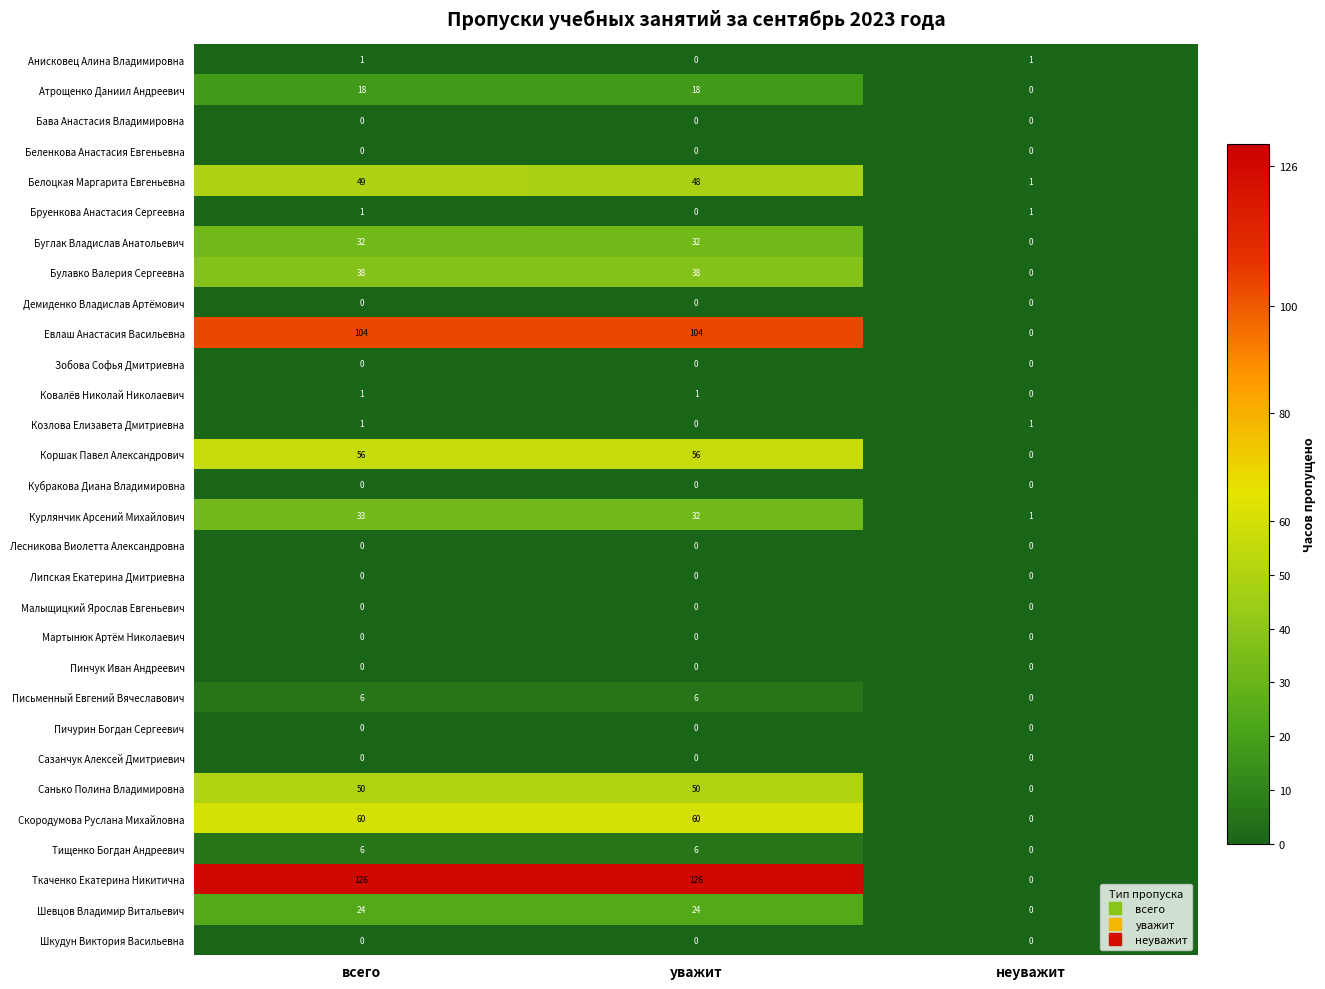

The value of Булавко Валерия Сергеевна at уважит is 38. True or false?

True